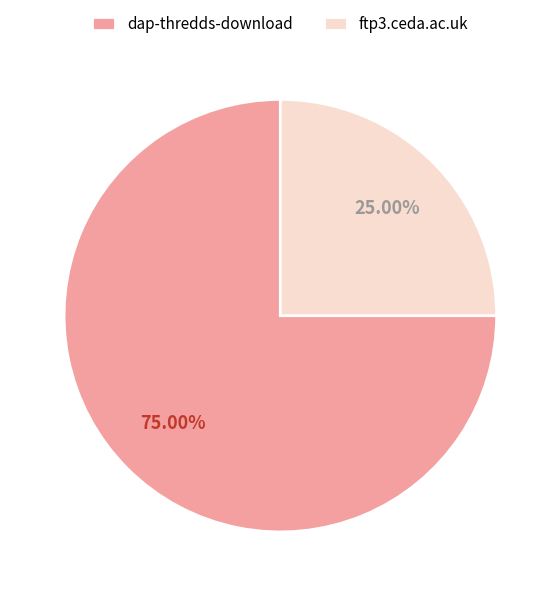

What portion of the pie excludes ftp3.ceda.ac.uk?

75.0%